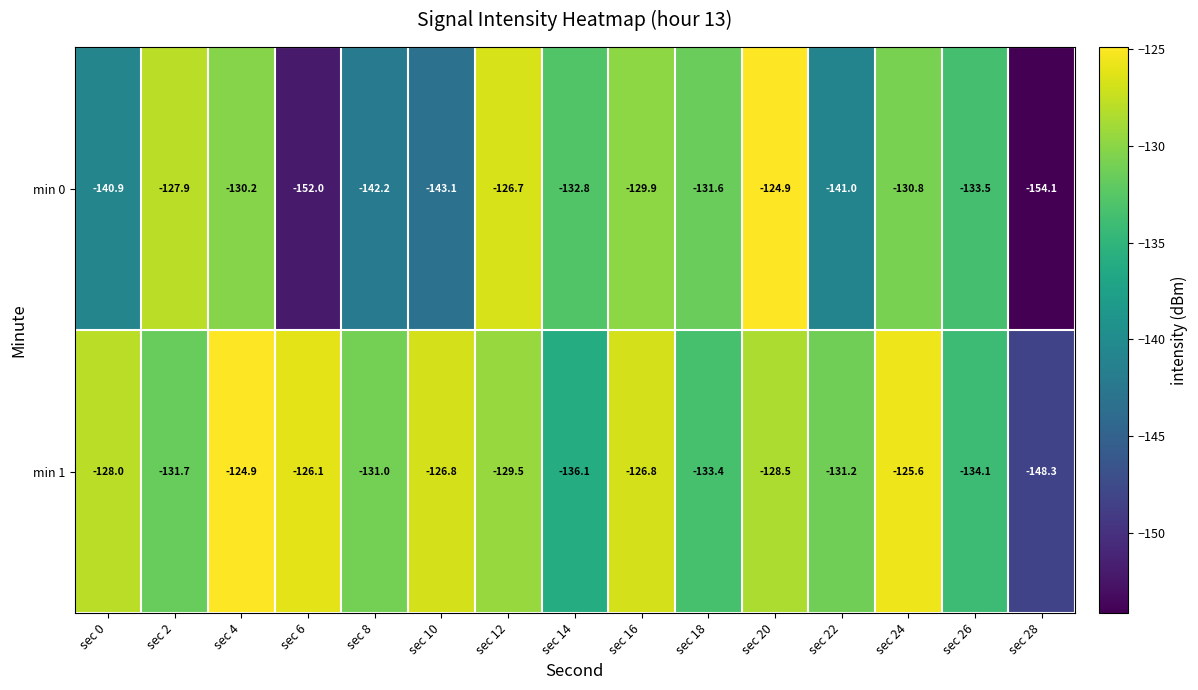

Where does the min 1 series first go above -129?

sec 0